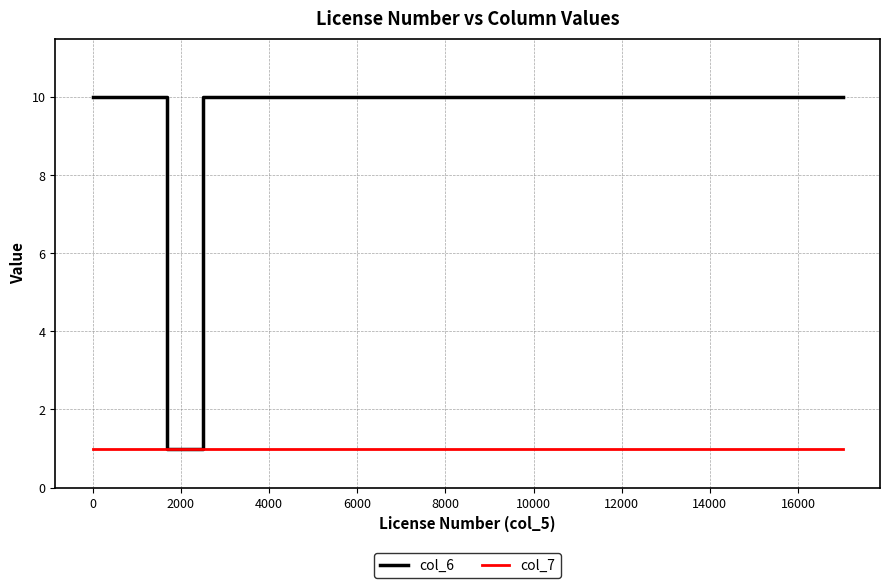

What are all the series names shown in the legend?

col_6, col_7